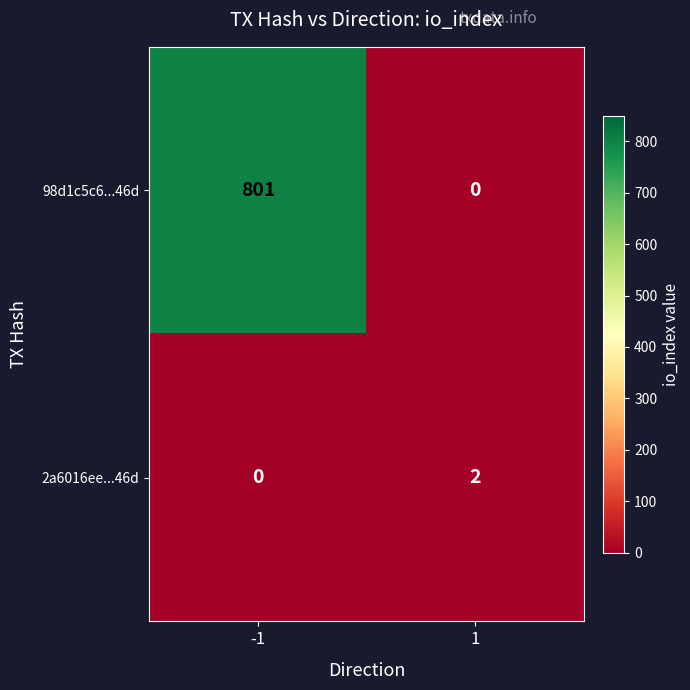

Reading left to right, extract all data points from this chart.

98d1c5c6...46d: 801	0
2a6016ee...46d: 0	2